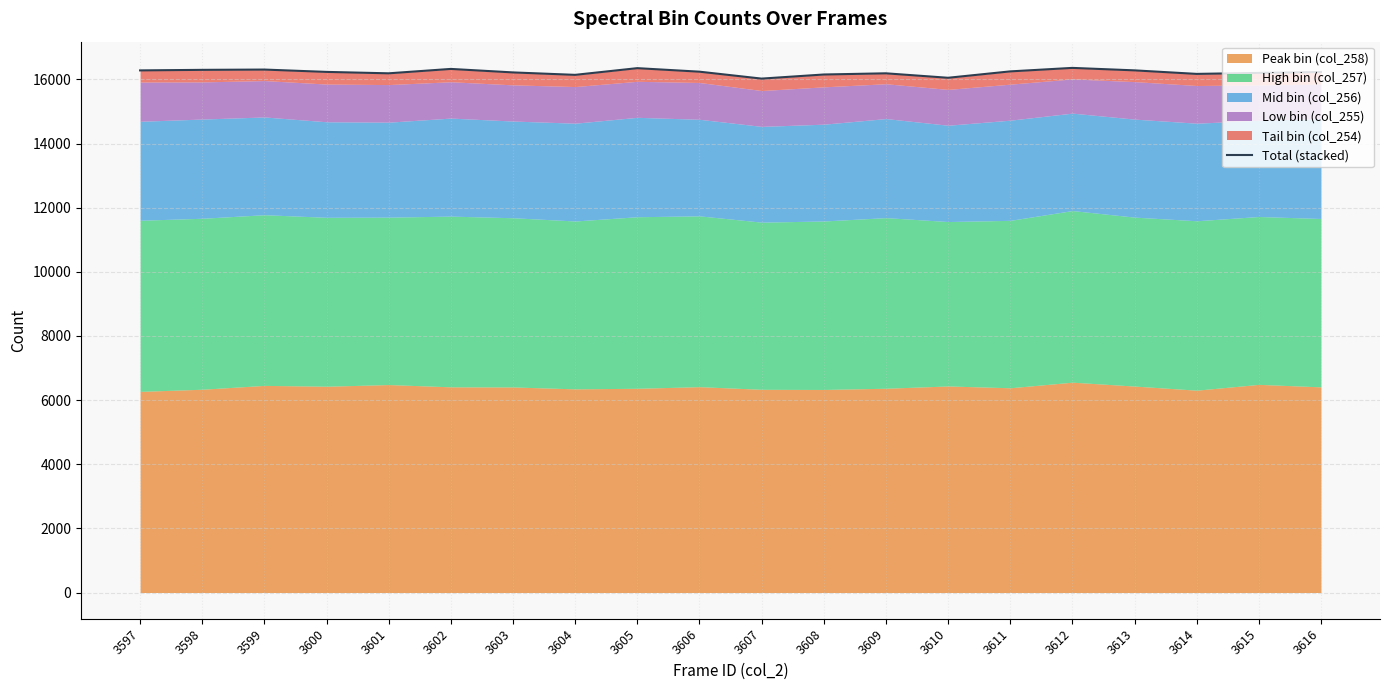

The chart shows a value of 8216 at 3616. True or false?

False